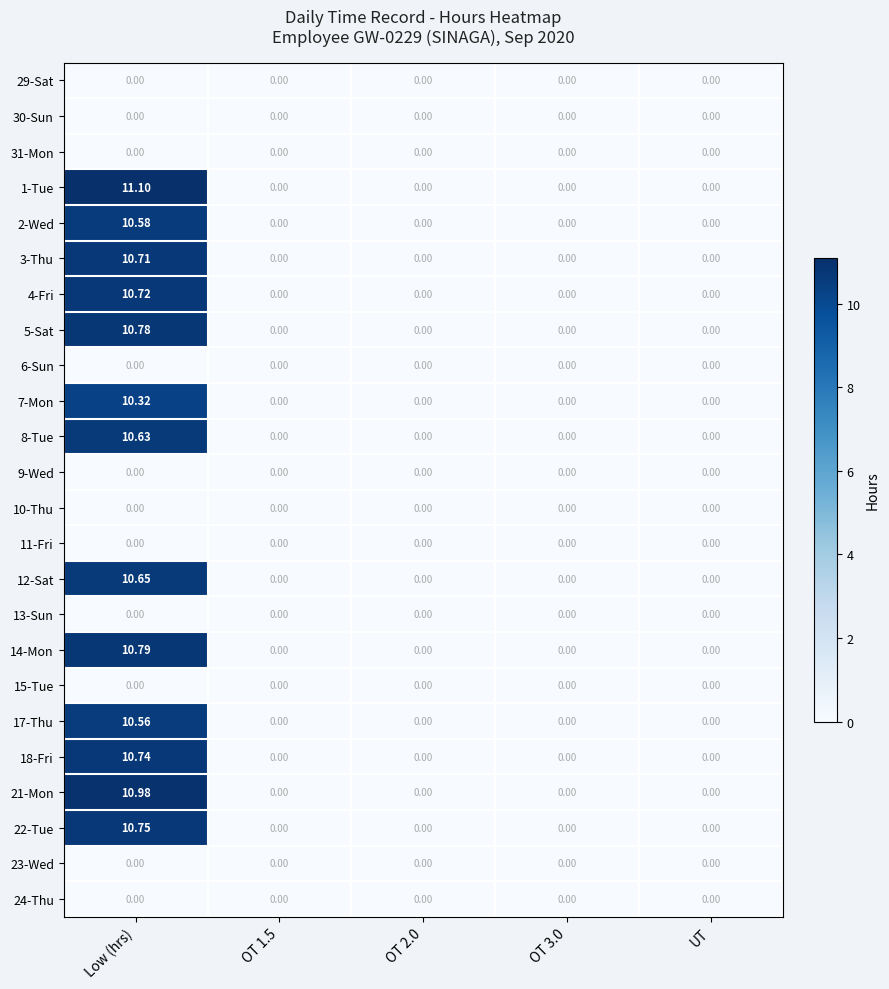

At which category is the sum across all series the highest?

Low (hrs)